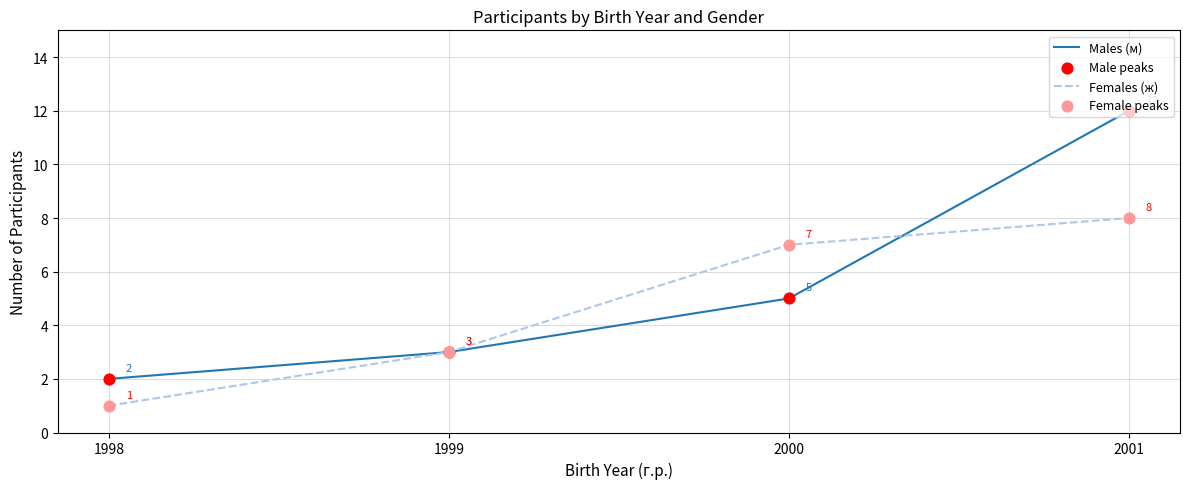

Is the value of Males (м) at 2000 greater than the value of Females (ж) at 2001?

No